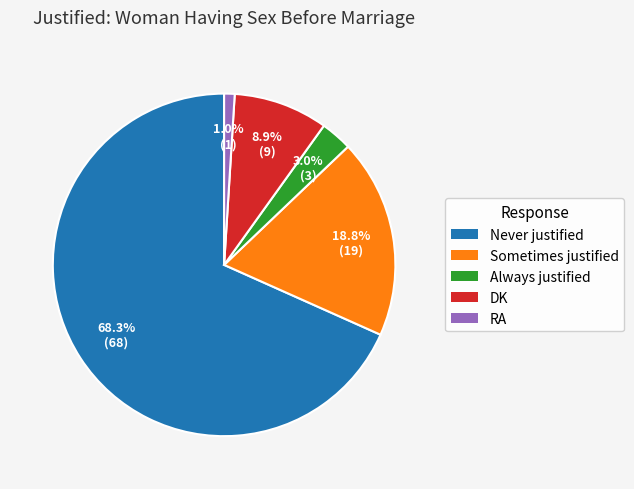

Approximately how many times larger is the value at Sometimes justified compared to DK?

2.1